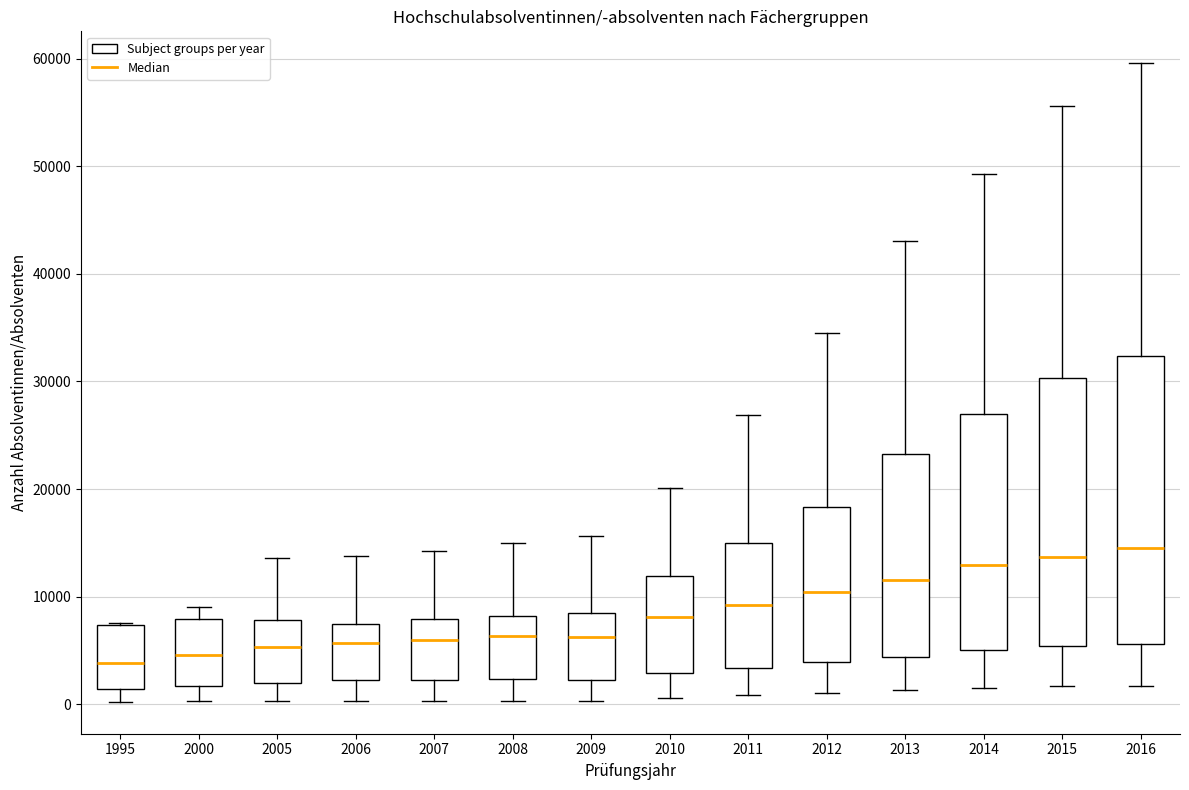

Where does the lower whisker of the box at x = 2016 end on the y-axis? The values are not printed on the chart, so give them approximately, as read against the axis.

2000